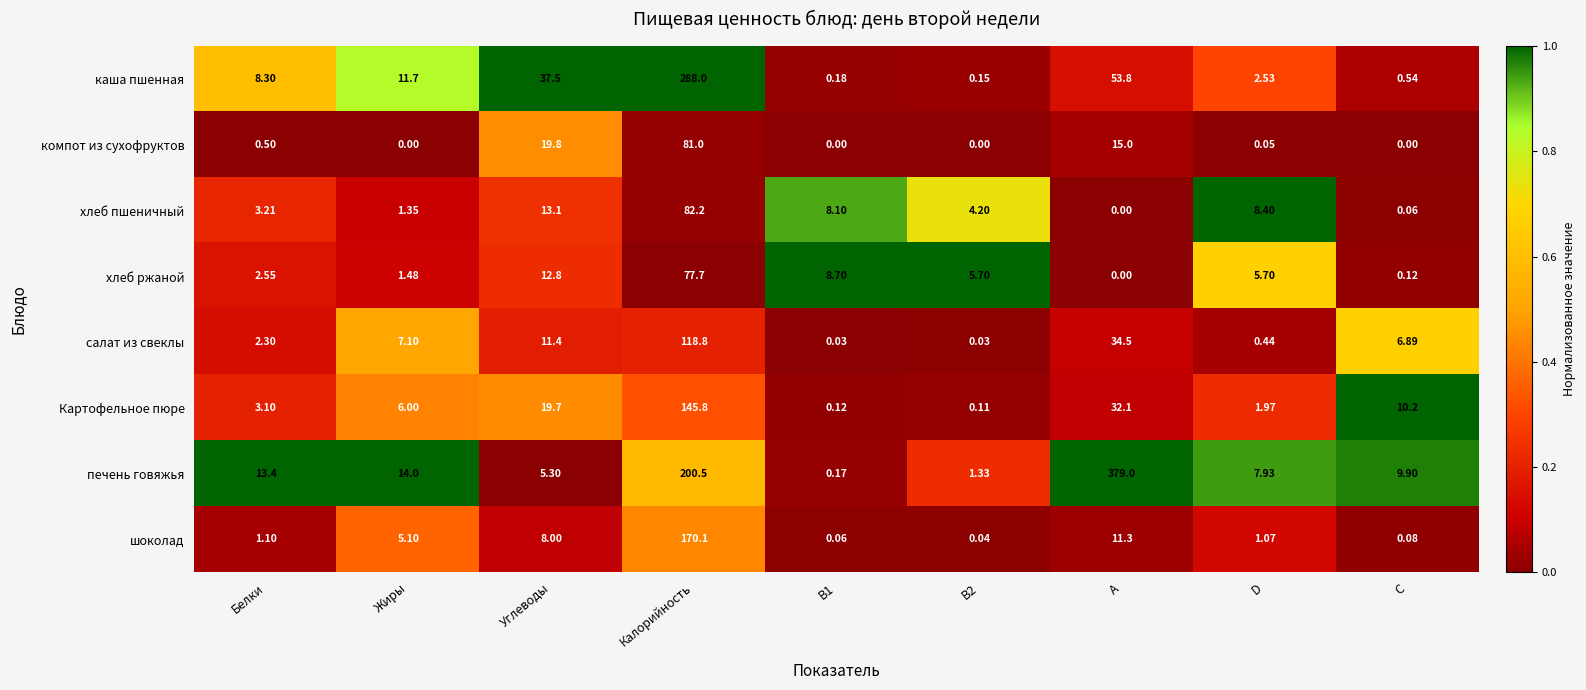

Rank the series by their maximum value, from lowest to highest.

хлеб ржаной, компот из сухофруктов, хлеб пшеничный, салат из свеклы, Картофельное пюре, шоколад, каша пшенная, печень говяжья